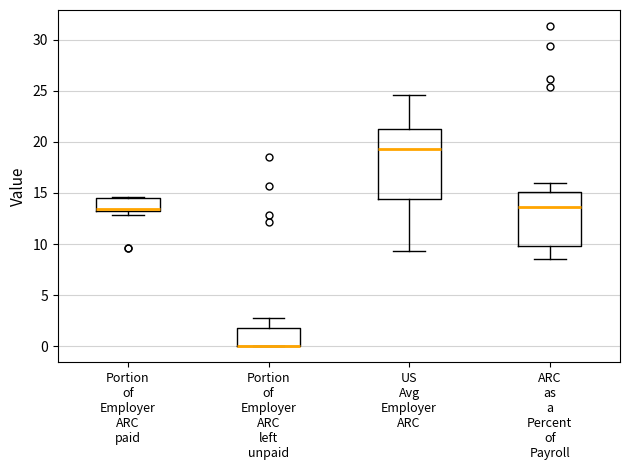

Where is the upper edge of the box for ARC as a Percent of Payroll on the y-axis? The values are not printed on the chart, so give them approximately, as read against the axis.

15.0